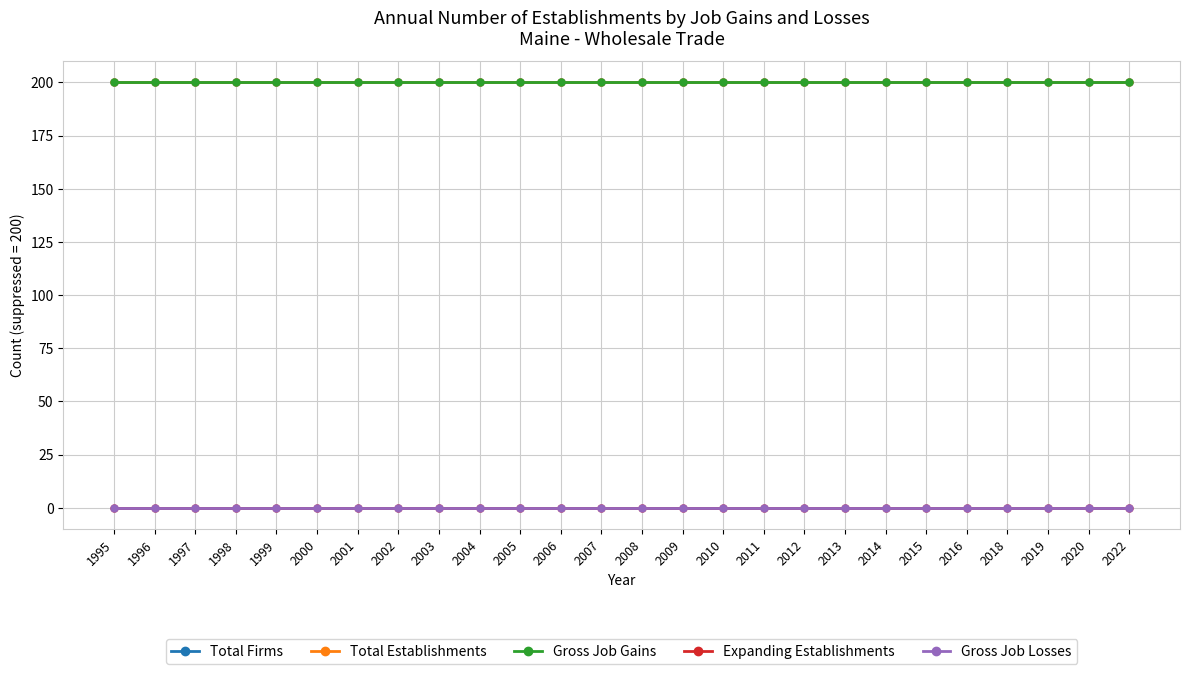

True or false: Gross Job Gains and Expanding Establishments intersect in this chart.

False